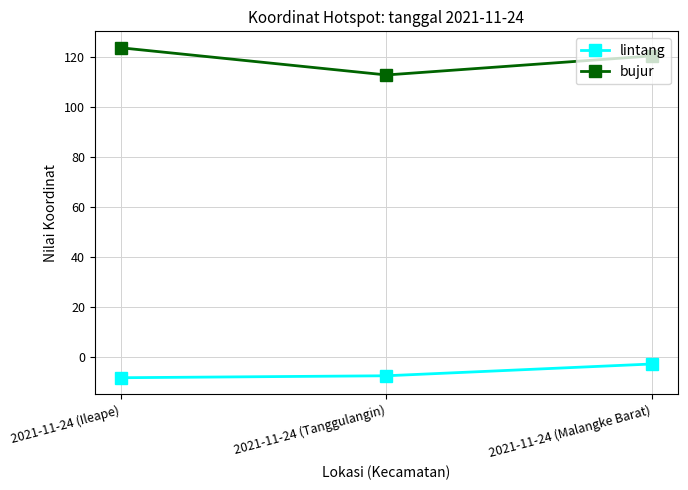

Reading right to left, extract all data points from this chart.

lintang: -2.8	-7.5	-8.3
bujur: 120.3	112.7	123.5